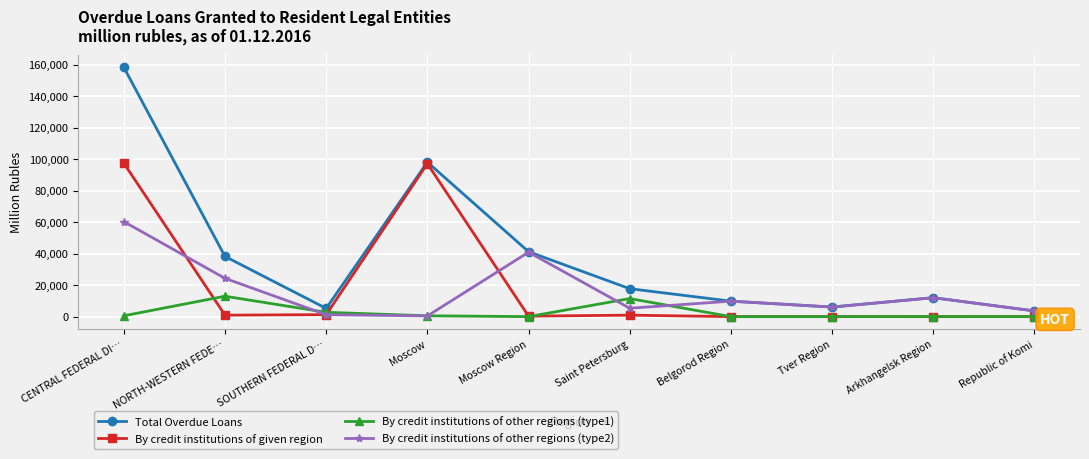

How many values in the By credit institutions of other regions (type2) series are below 9815?

5